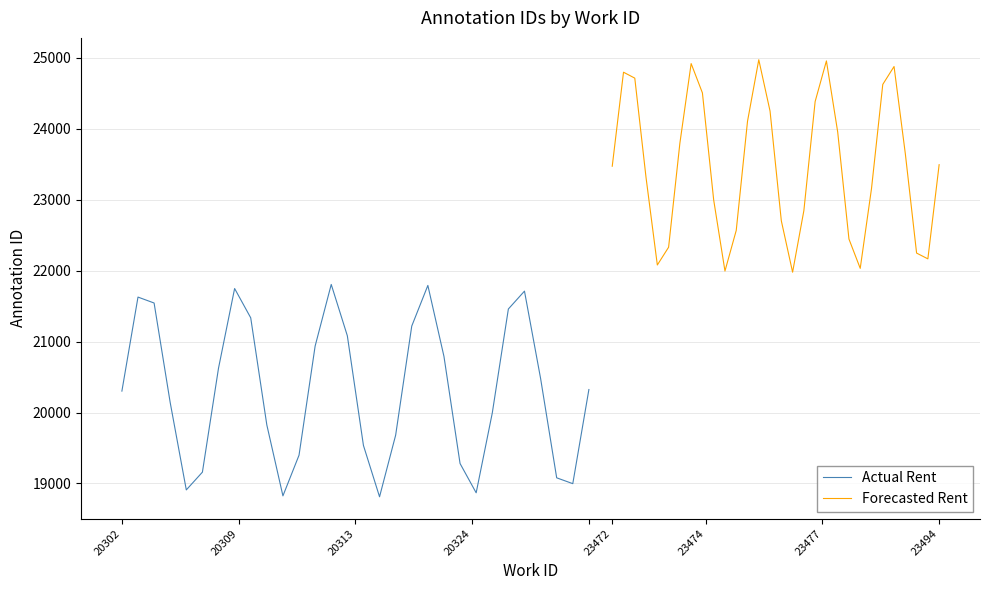

What is the maximum value for Actual Rent?

21805.6